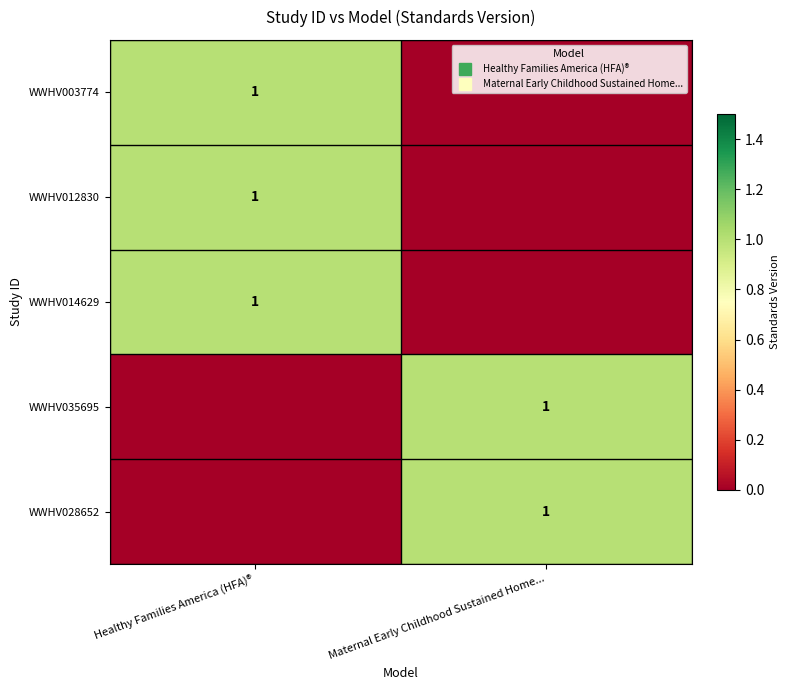

Which series has the widest spread of values?

WWHV003774